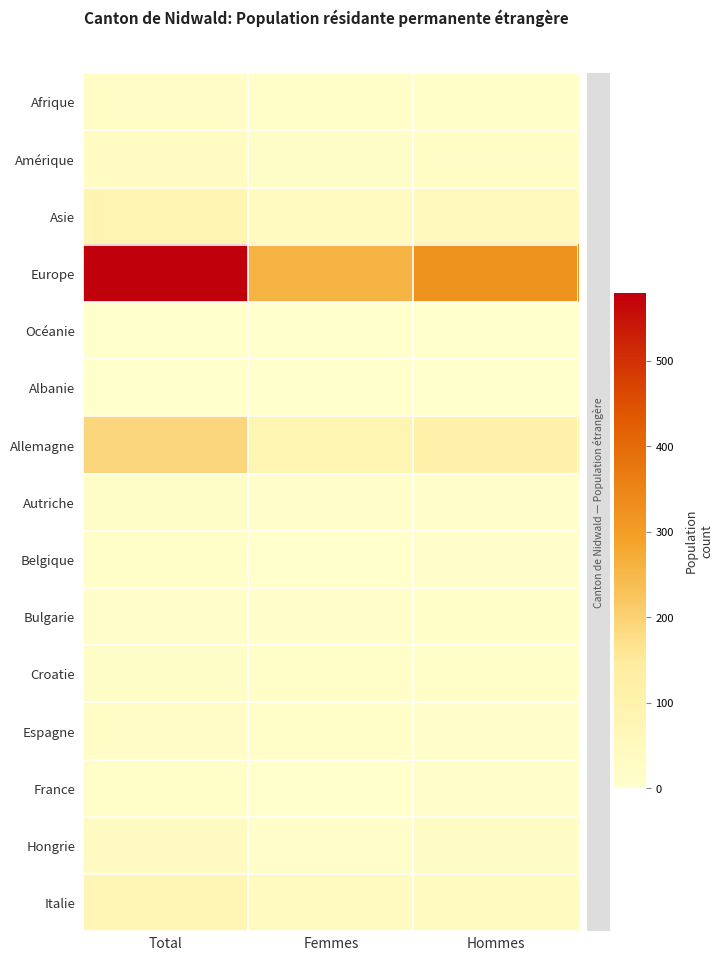

How many data points does each series have?

3